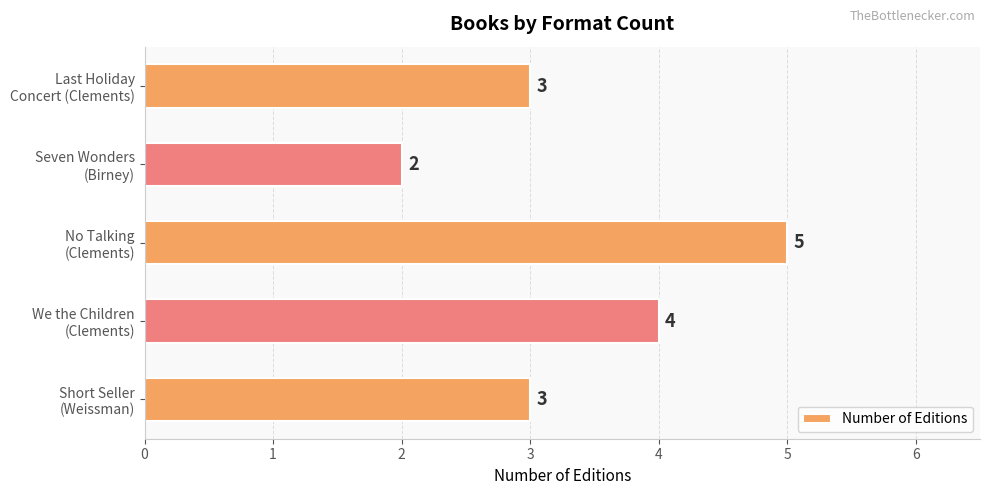

Are the bars horizontal?

Yes